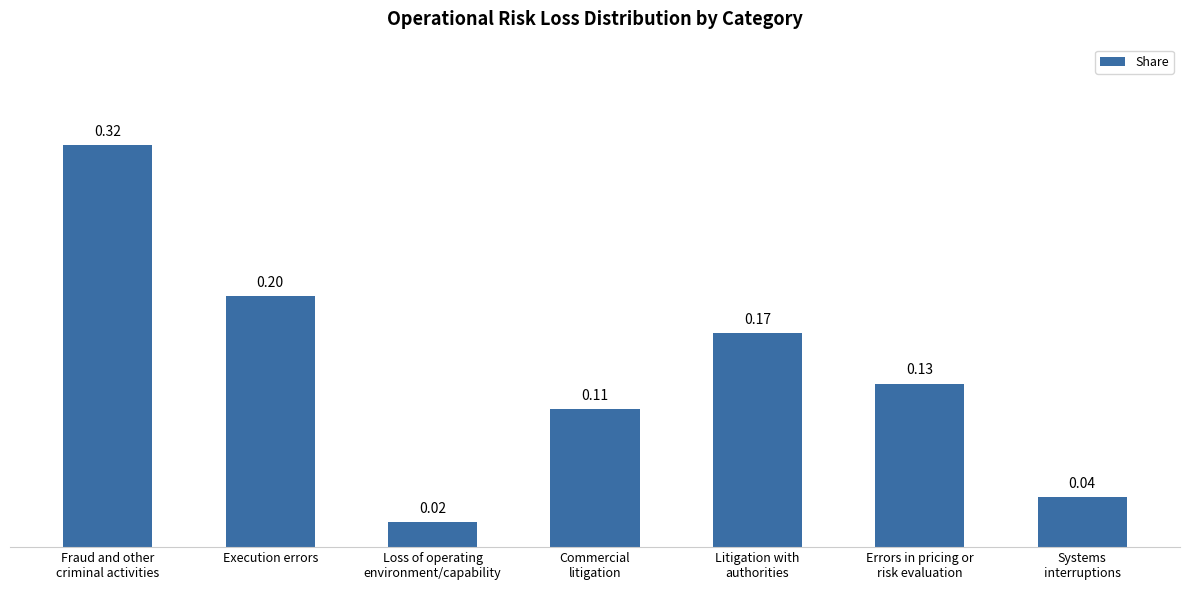

Is it true that the value at Execution errors is 0.2?

True